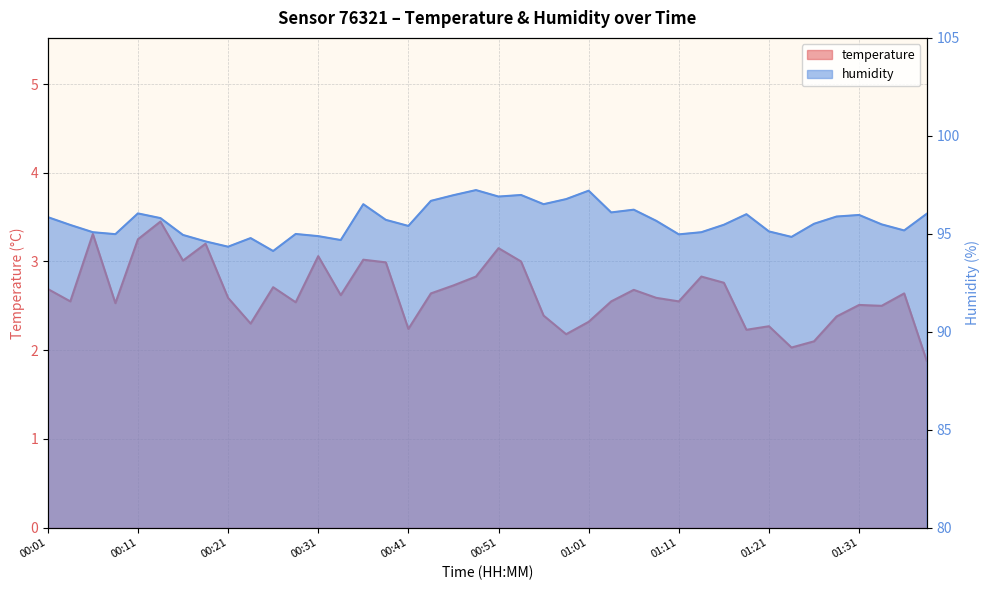

What is the difference between the highest and lowest values at 00:39?

92.7